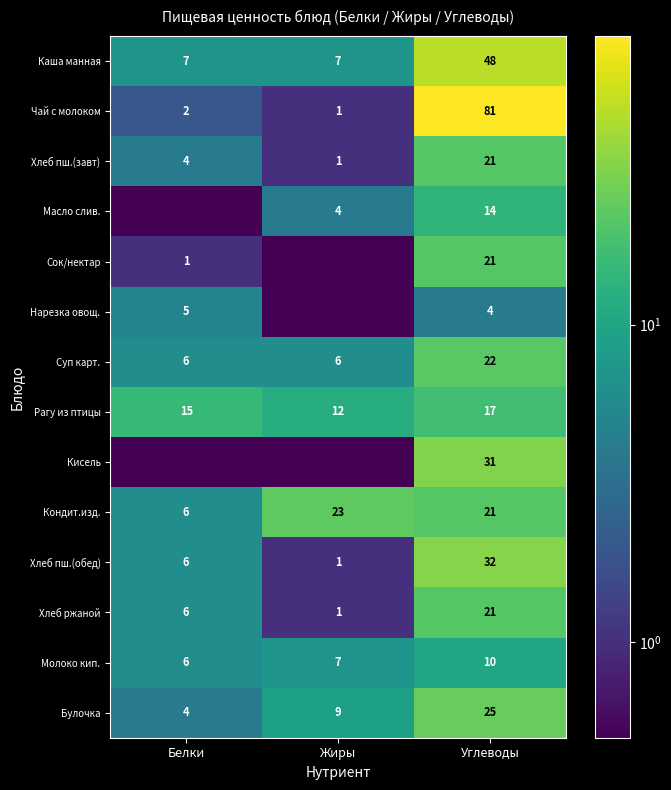

True or false: Суп карт. has a value of 3.5 at Жиры.

False